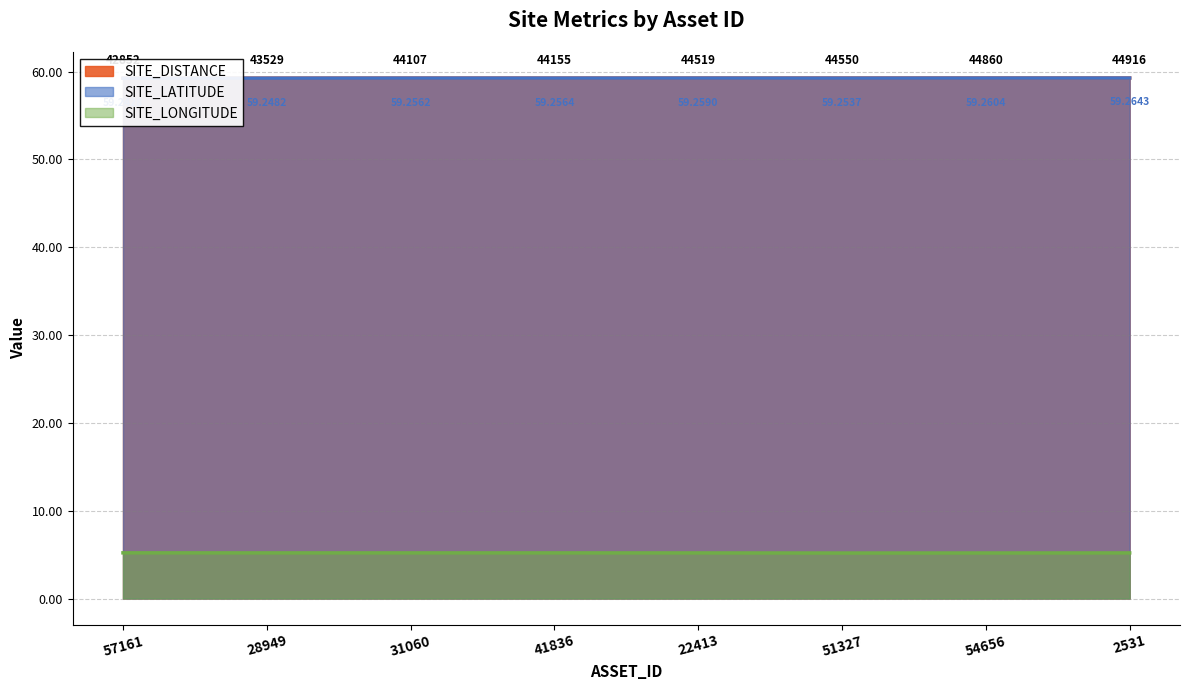

At which label is SITE_LONGITUDE closest to 5?

51327